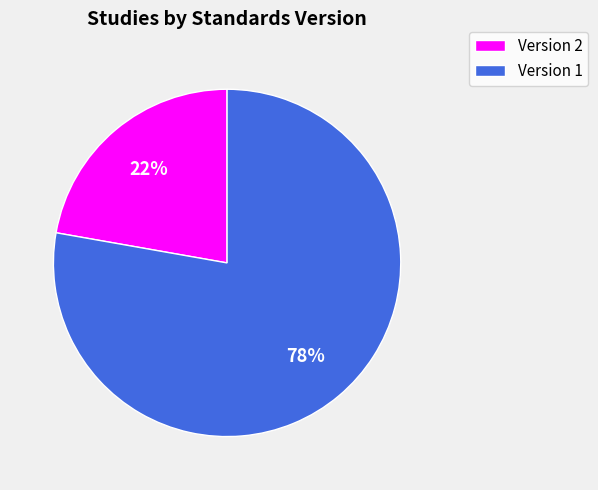

Which category has the biggest portion of the pie?

Version 1